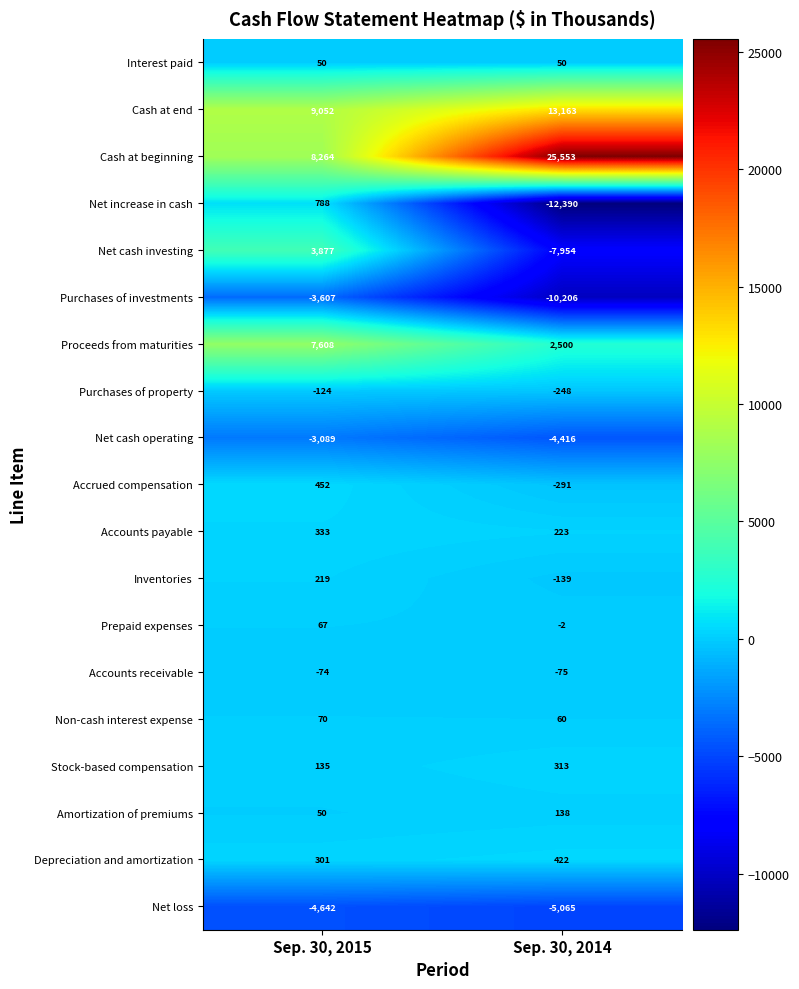

Which series has the largest range (max minus min)?

Cash at beginning